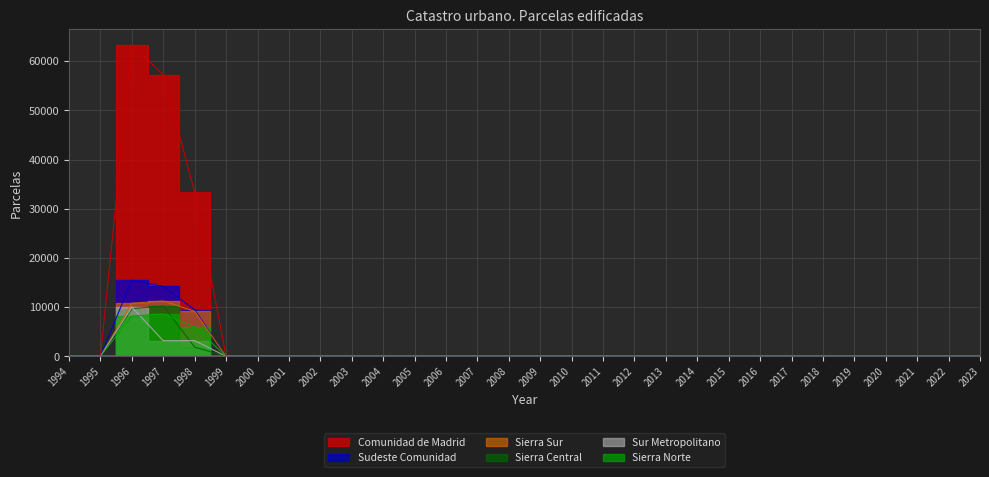

What is the average value of the Sur Metropolitano series?

544